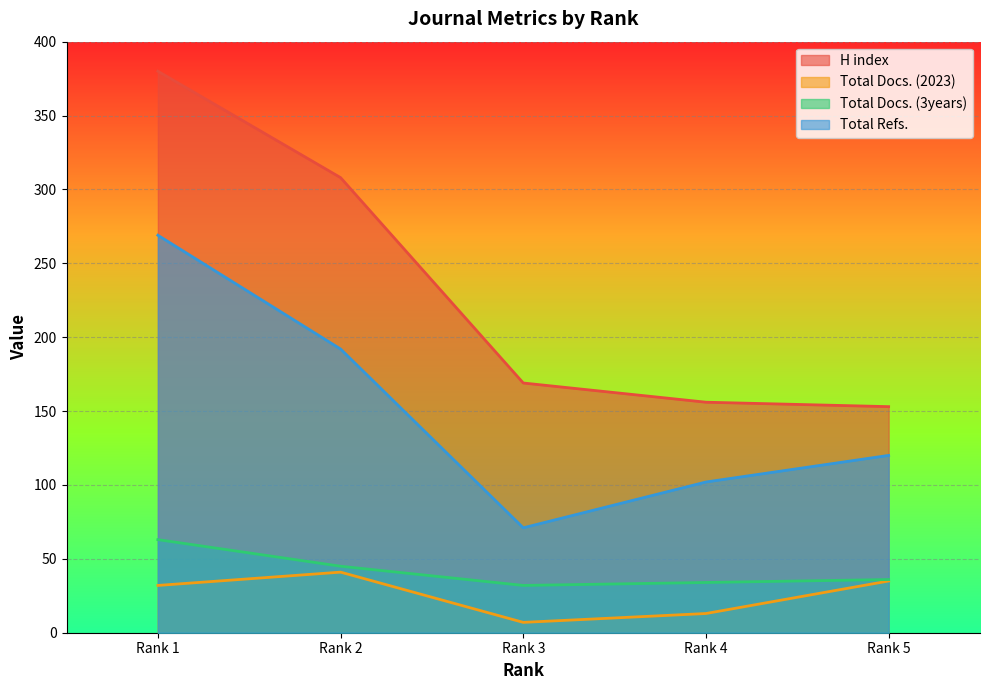

Is the value of Total Docs. (3years) at Rank 3 greater than the value of H index at Rank 4?

No